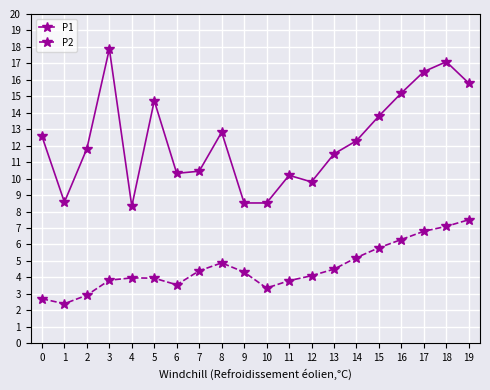

At which category is the sum across all series the highest?

18